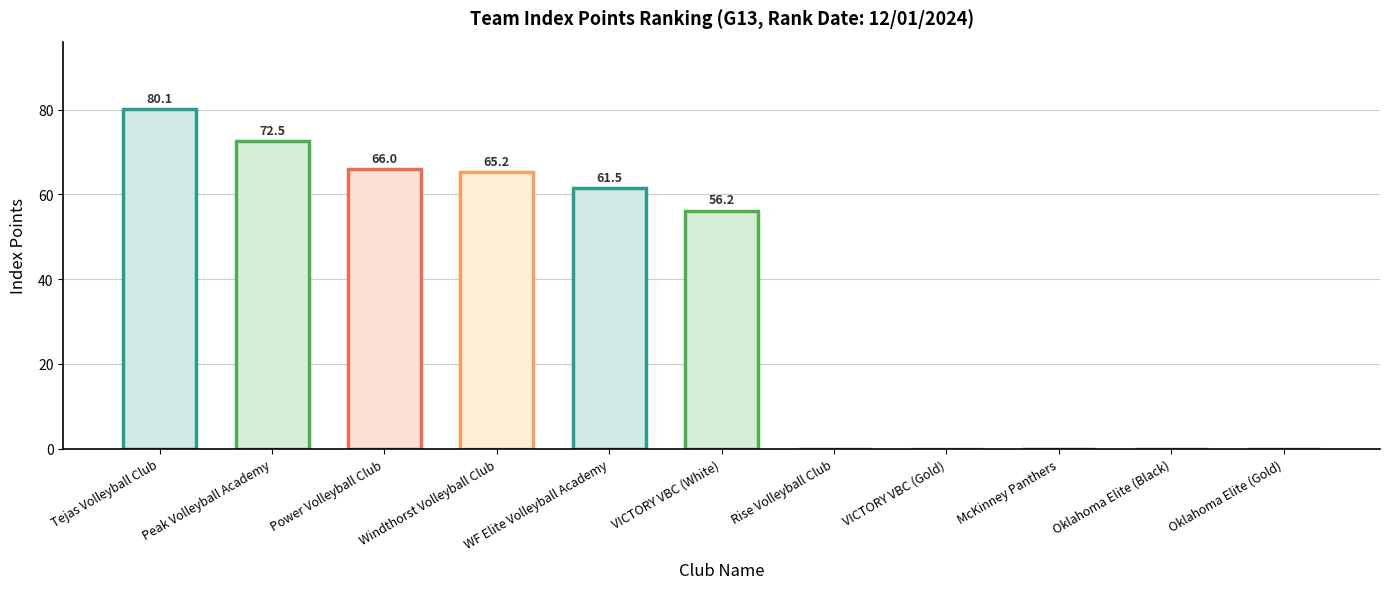

Which category has the highest value across all series?

Tejas Volleyball Club